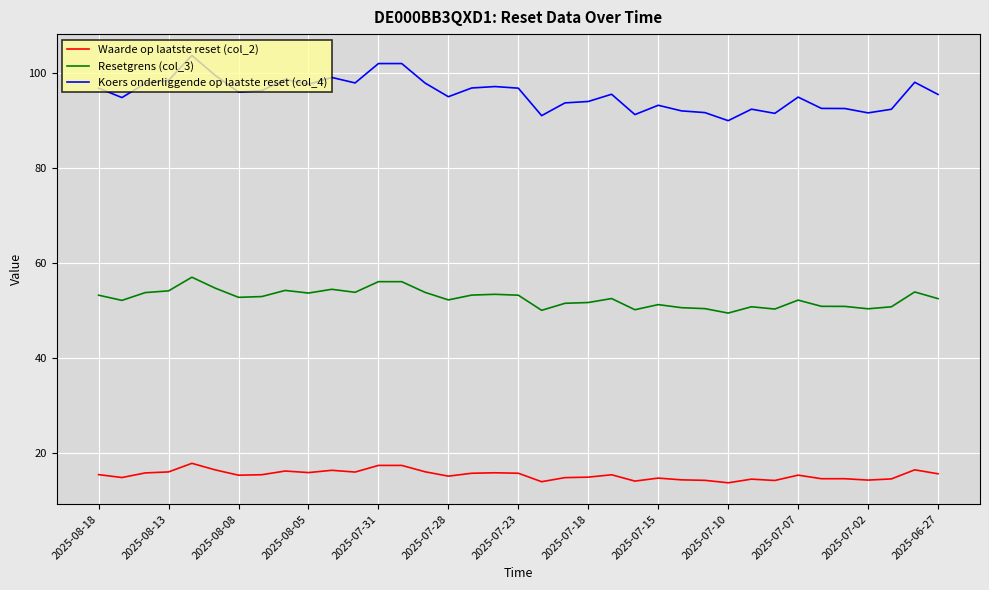

Rank the series by their average value, from highest to lowest.

Koers onderliggende op laatste reset (col_4), Resetgrens (col_3), Waarde op laatste reset (col_2)